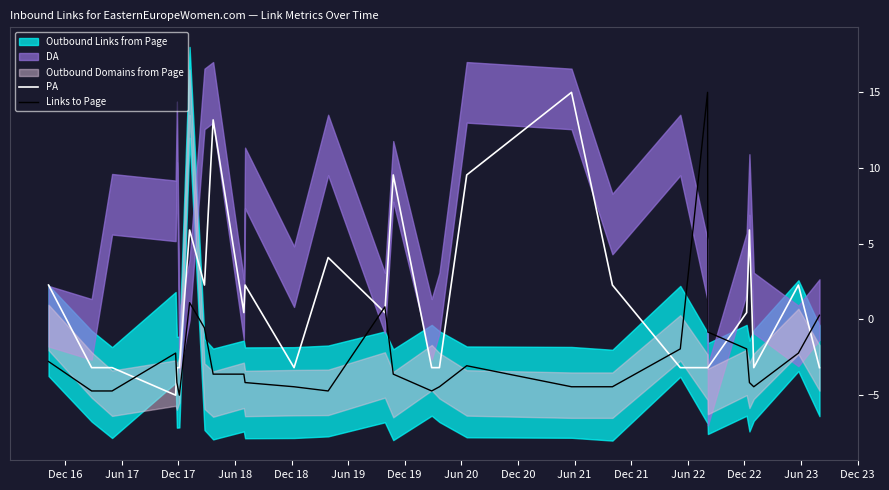

After their last crossing, which series has the higher values: Links to Page or PA?

Links to Page